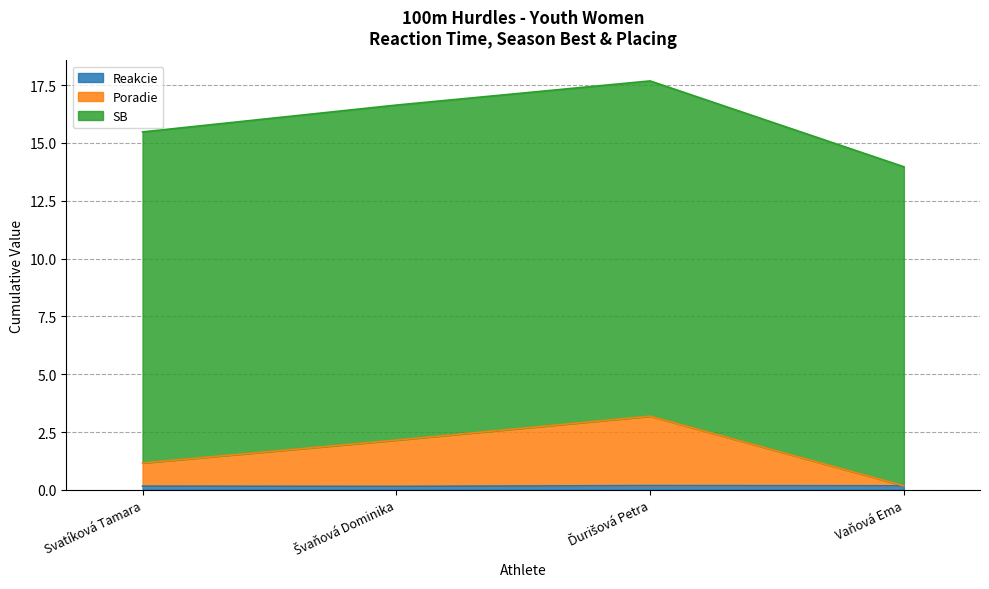

At which category does the chart reach its peak across all series?

Ďurišová Petra